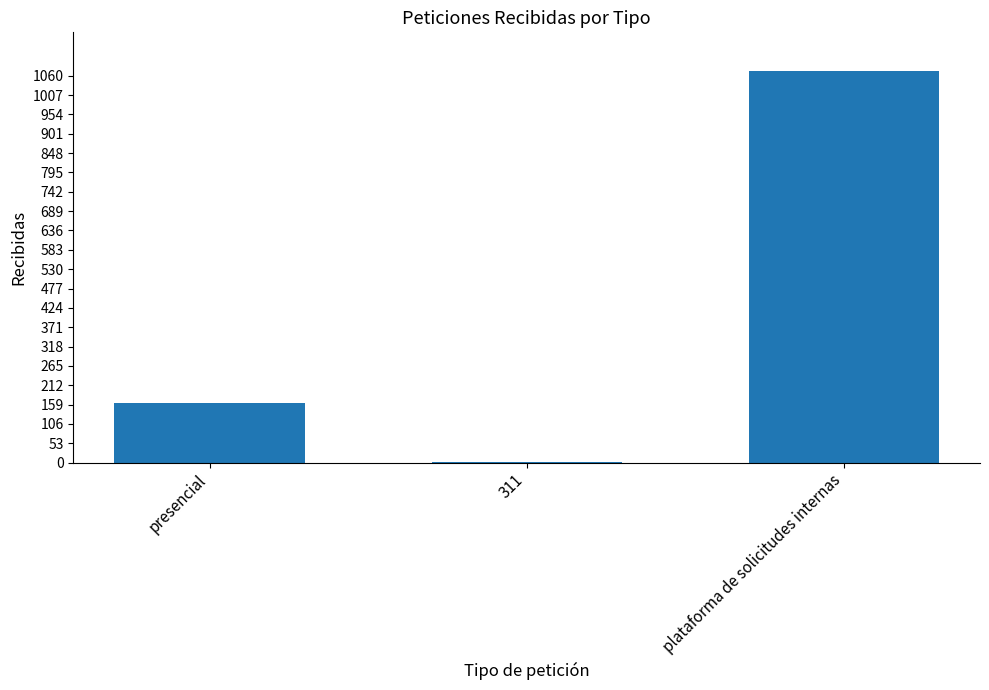

What is the greatest value displayed?

1072